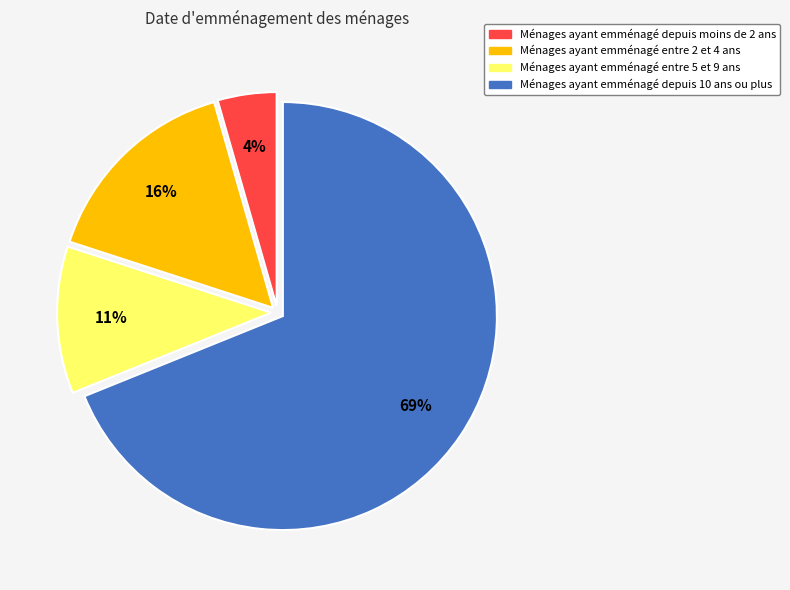

To the nearest percent, what is the average slice percentage?

25%